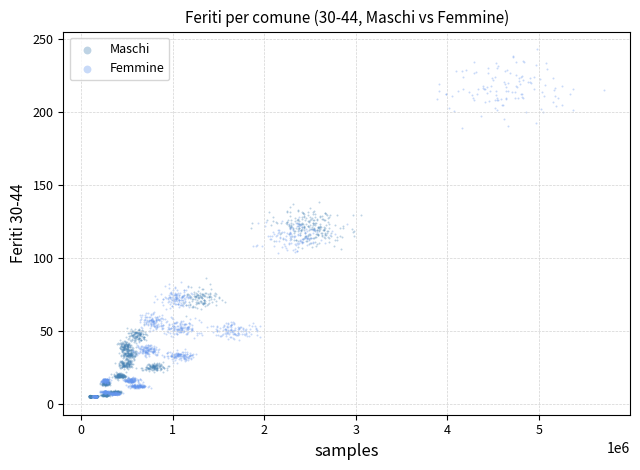

What are all the series names shown in the legend?

Maschi, Femmine